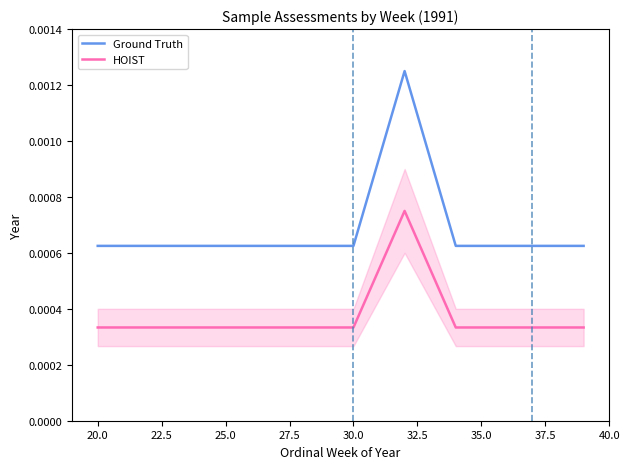

True or false: HOIST and Ground Truth cross at least once.

False